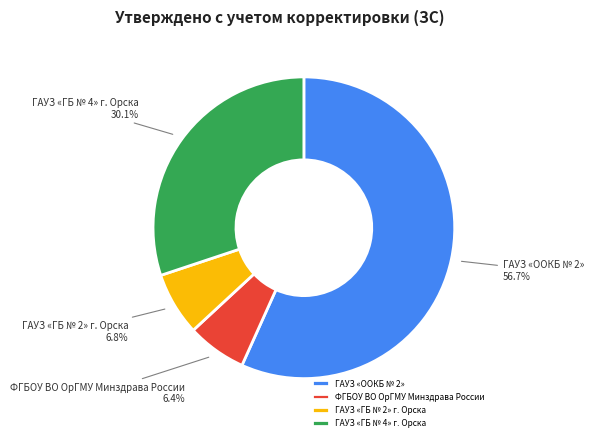

Between ГАУЗ «ГБ № 4» г. Орска and ФГБОУ ВО ОрГМУ Минздрава России, which is larger?

ГАУЗ «ГБ № 4» г. Орска